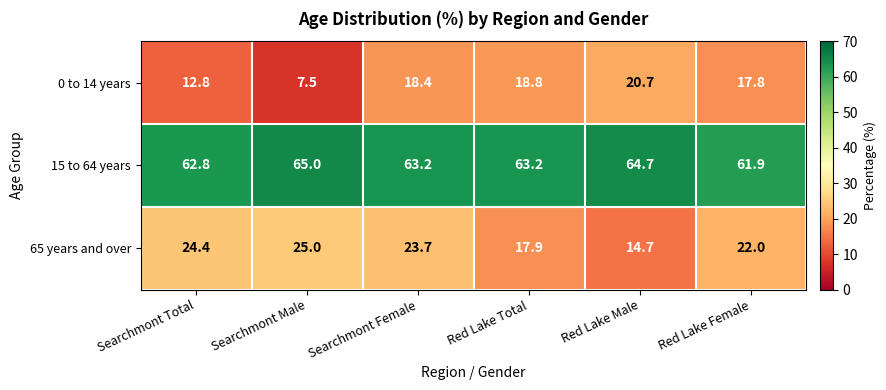

Rank the series at Searchmont Male from lowest to highest value.

0 to 14 years, 65 years and over, 15 to 64 years